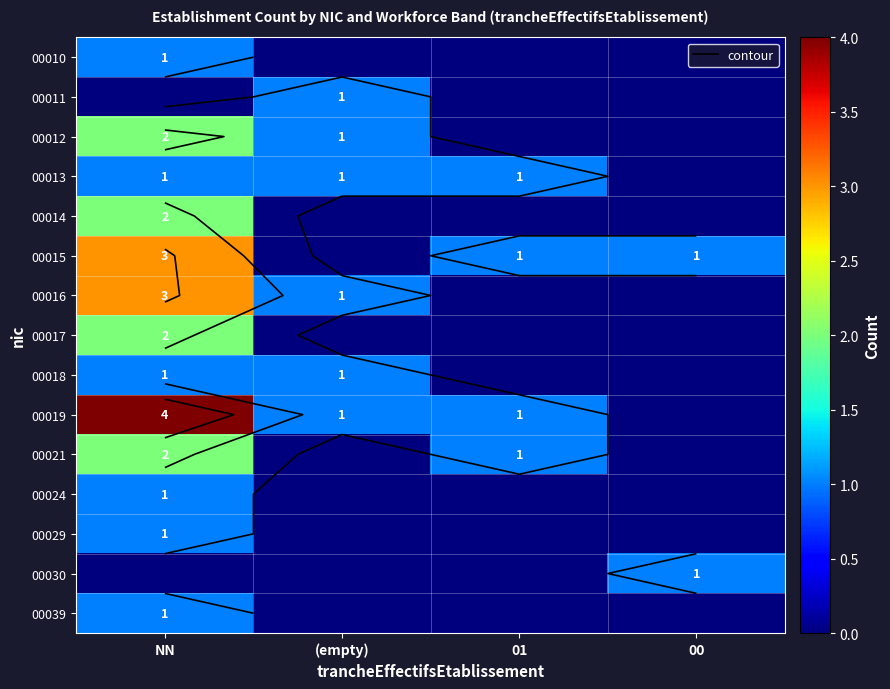

Which series has the widest spread of values?

00019